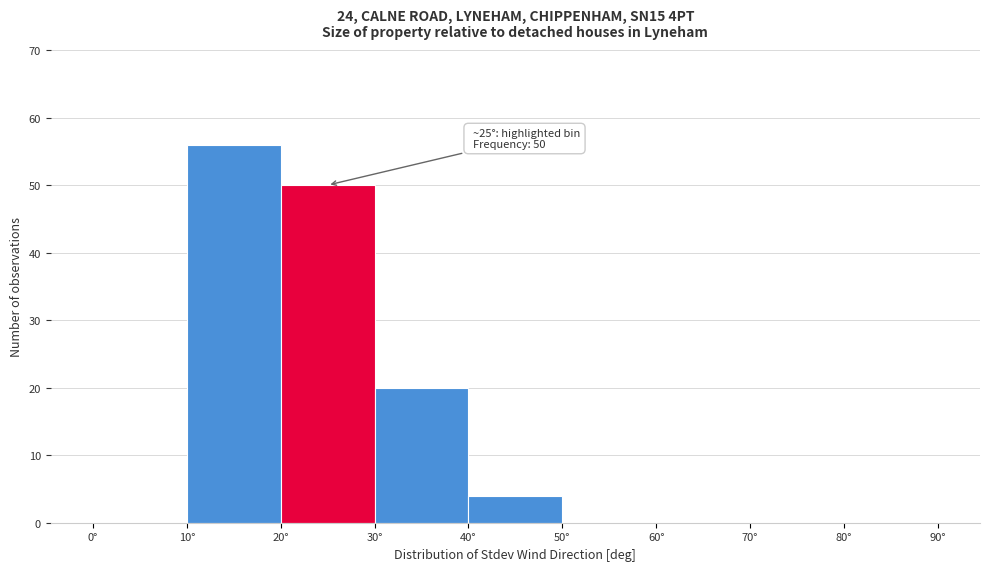

Over which range of the x-axis is the bar tallest?

10 to 20